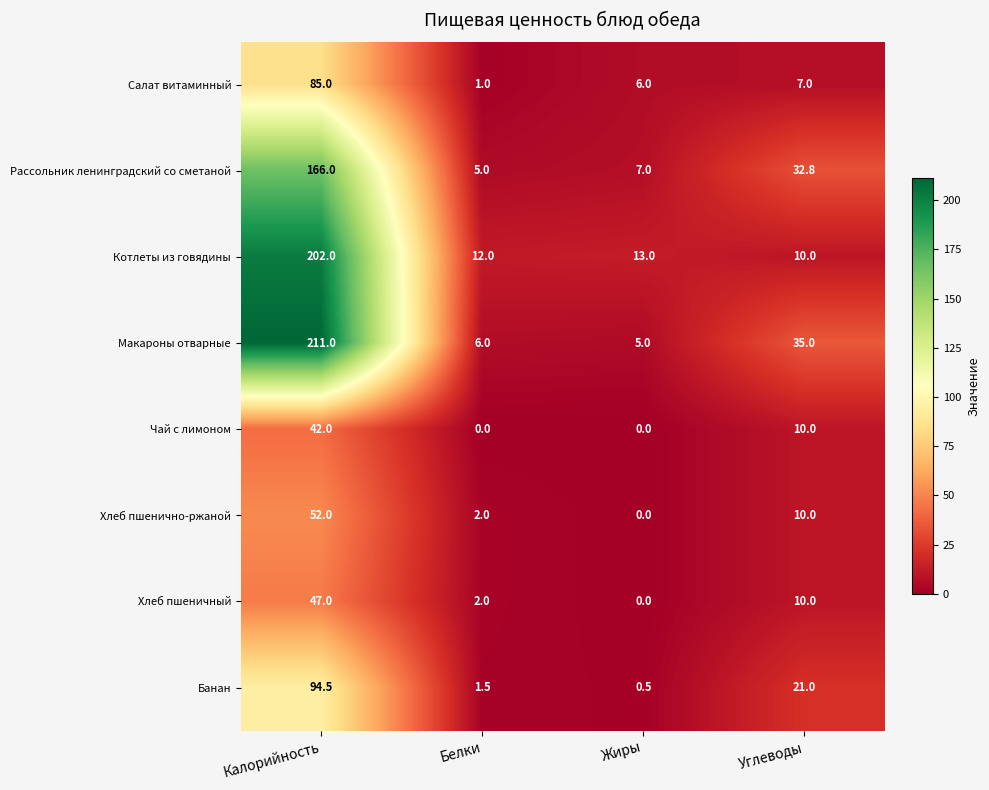

At which label does Чай с лимоном reach its peak?

Калорийность